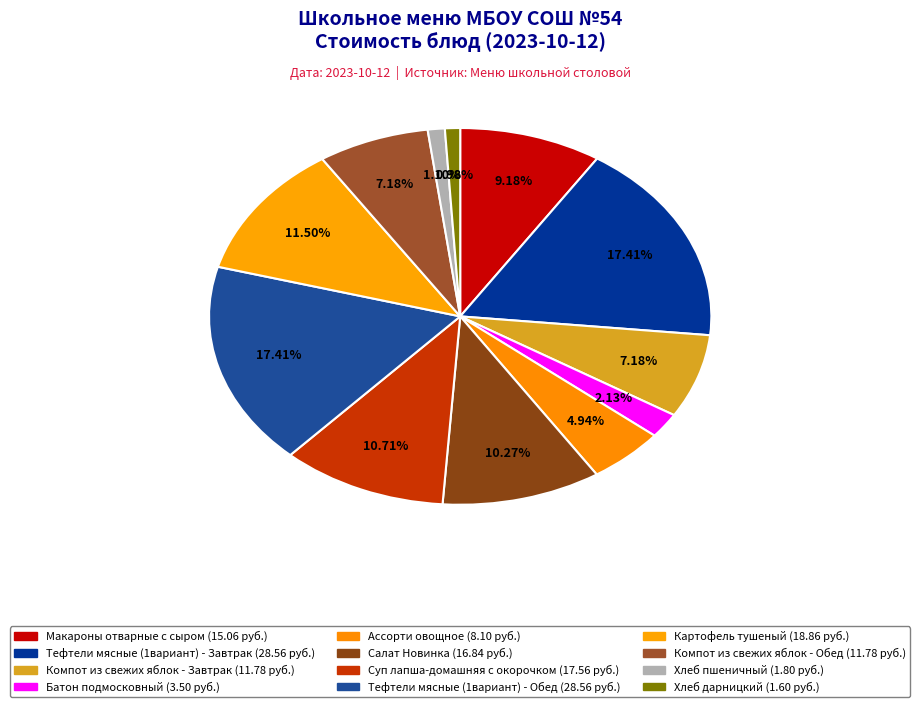

Rank the categories by value from highest to lowest.

Тефтели мясные (1вариант) - Завтрак, Тефтели мясные (1вариант) - Обед, Картофель тушеный, Суп лапша-домашняя с окорочком, Салат Новинка, Макароны отварные с сыром, Компот из свежих яблок - Завтрак, Компот из свежих яблок - Обед, Ассорти овощное, Батон подмосковный, Хлеб пшеничный, Хлеб дарницкий